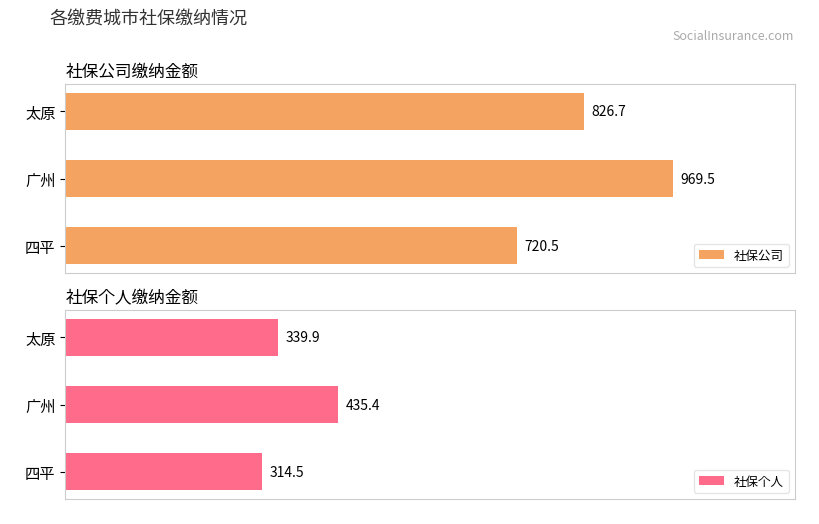

What are all the series names shown in the legend?

社保公司, 社保个人